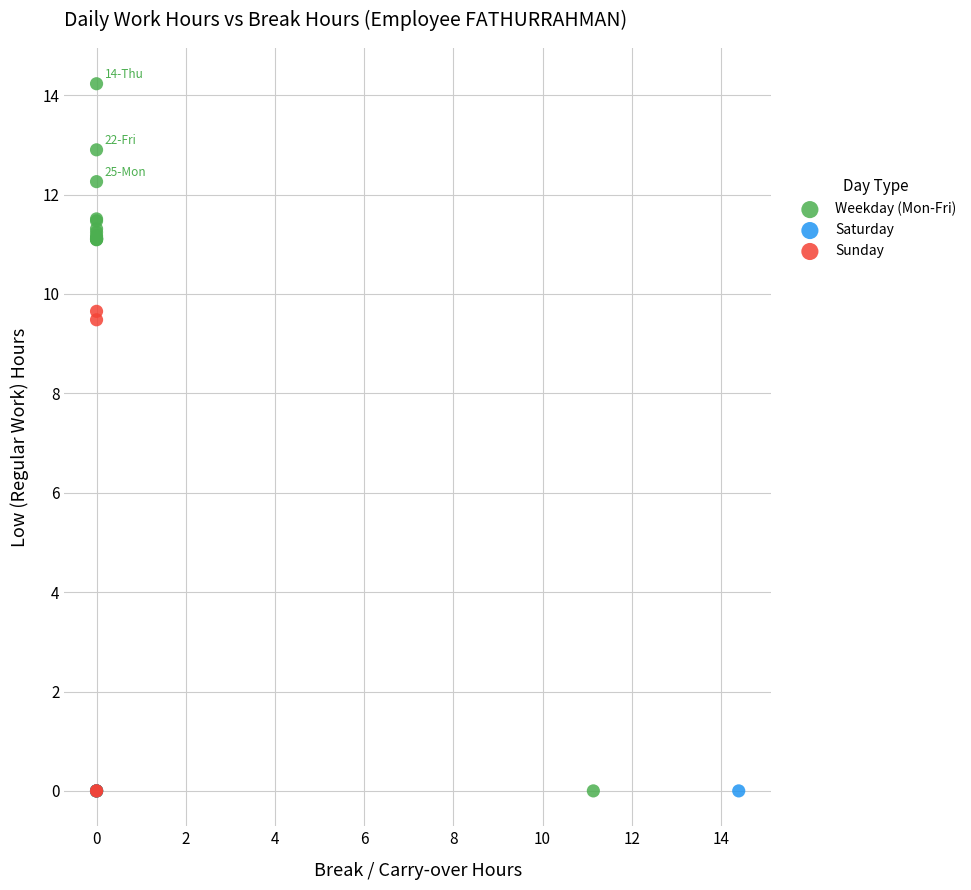

Which series contains the highest Y value?

Weekday (Mon-Fri)